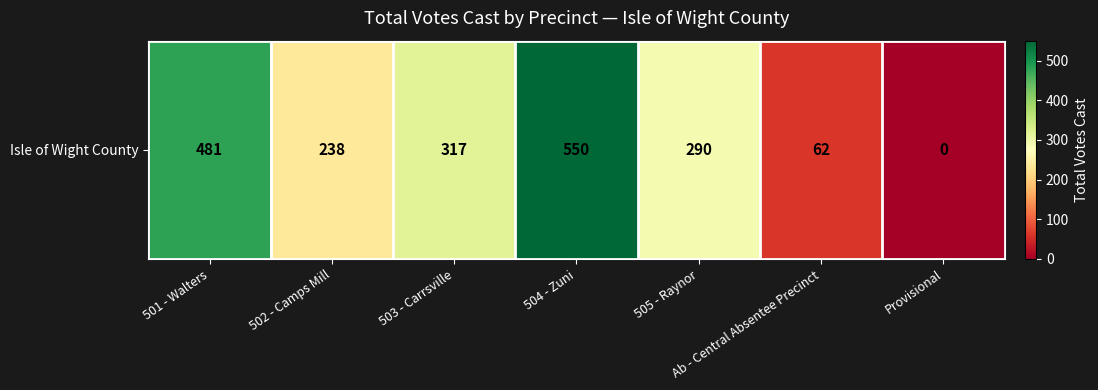

The chart shows a value of -252 at Provisional. True or false?

False